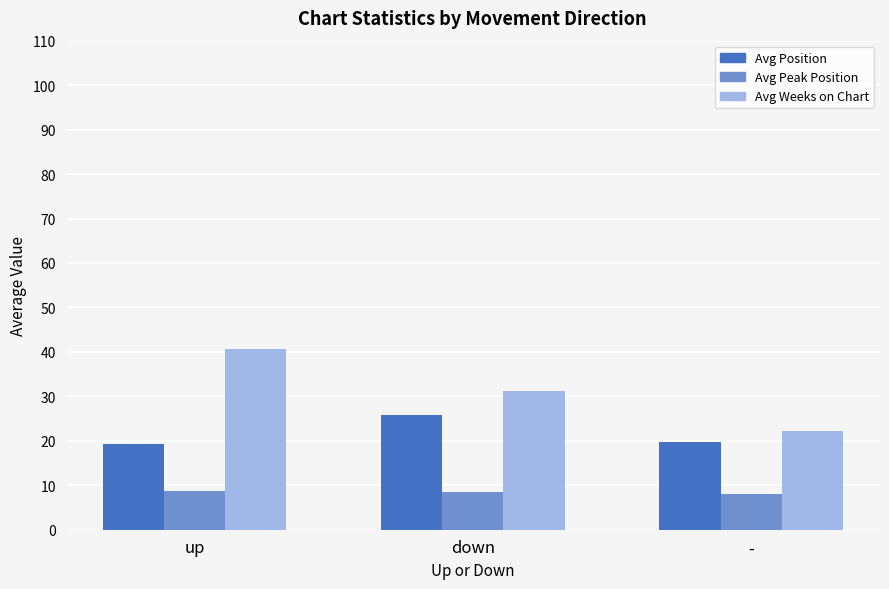

What is the spread (max minus min) of values at -?

14.2